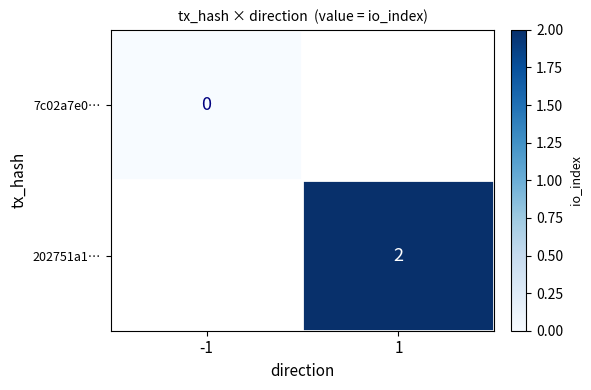

True or false: 202751a1… has a value of 2 at 1.

True